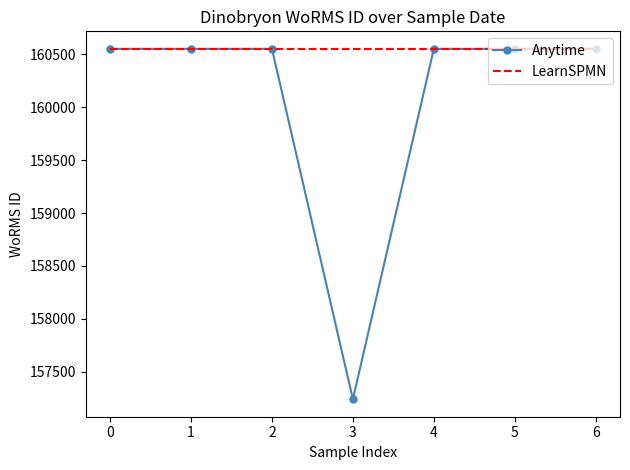

The value of LearnSPMN at 6 is 160553. True or false?

True